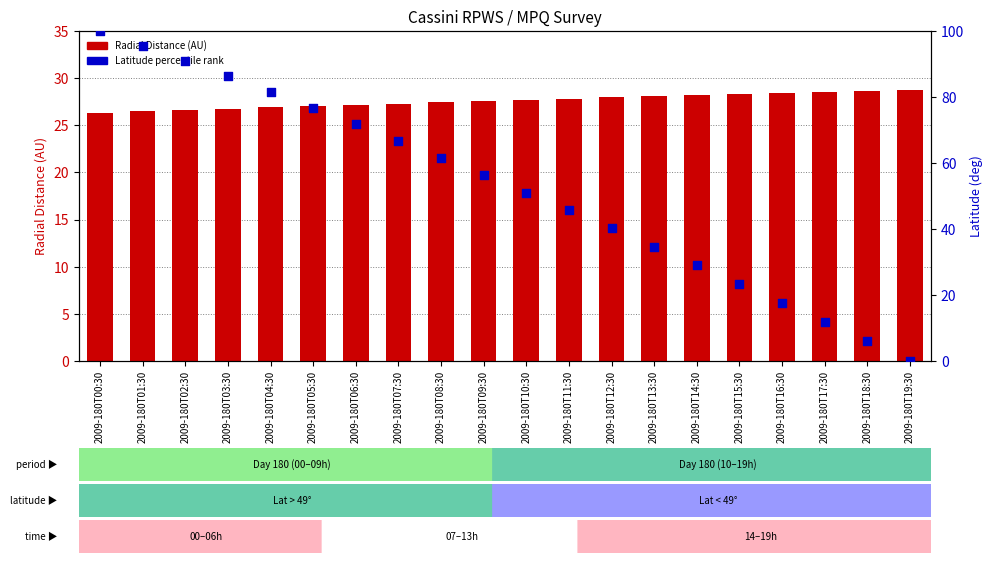

Which series reaches the maximum Y coordinate?

Latitude %ile